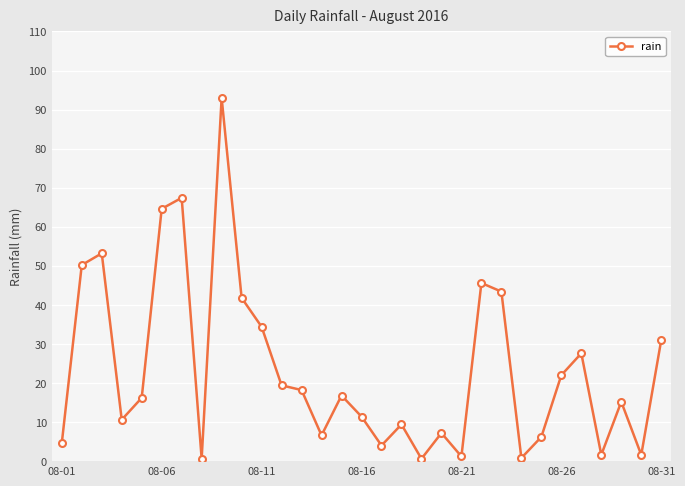

Count the number of data series in this chart.

1